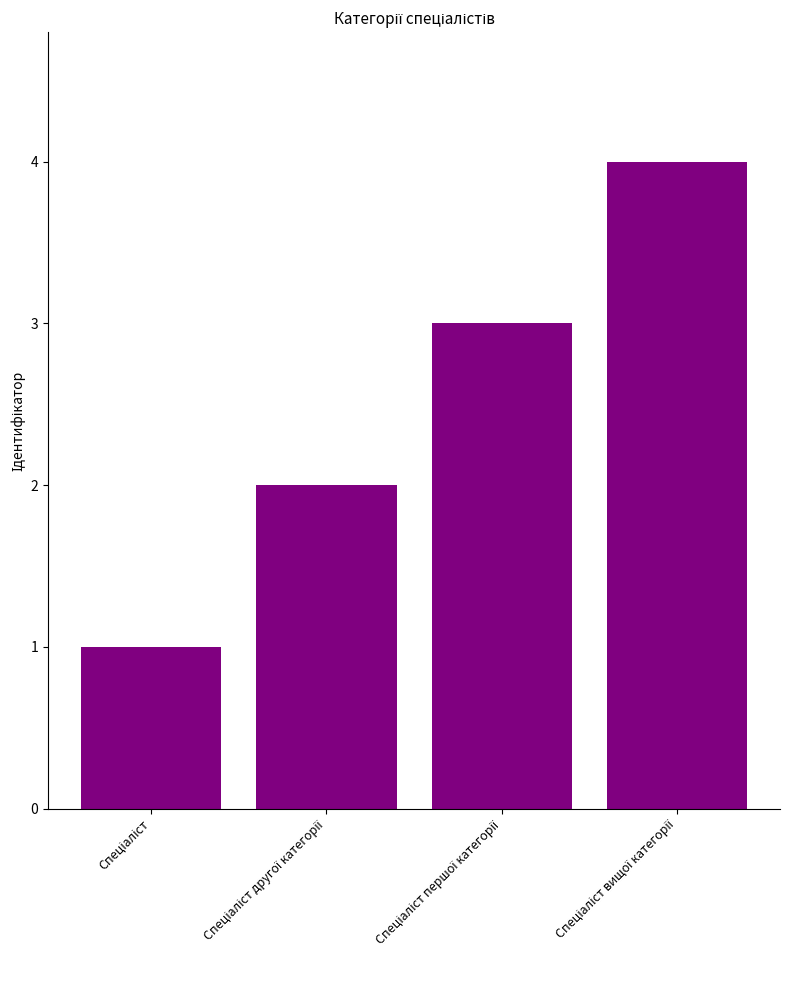

Count the values in the range 2 to 4.

3